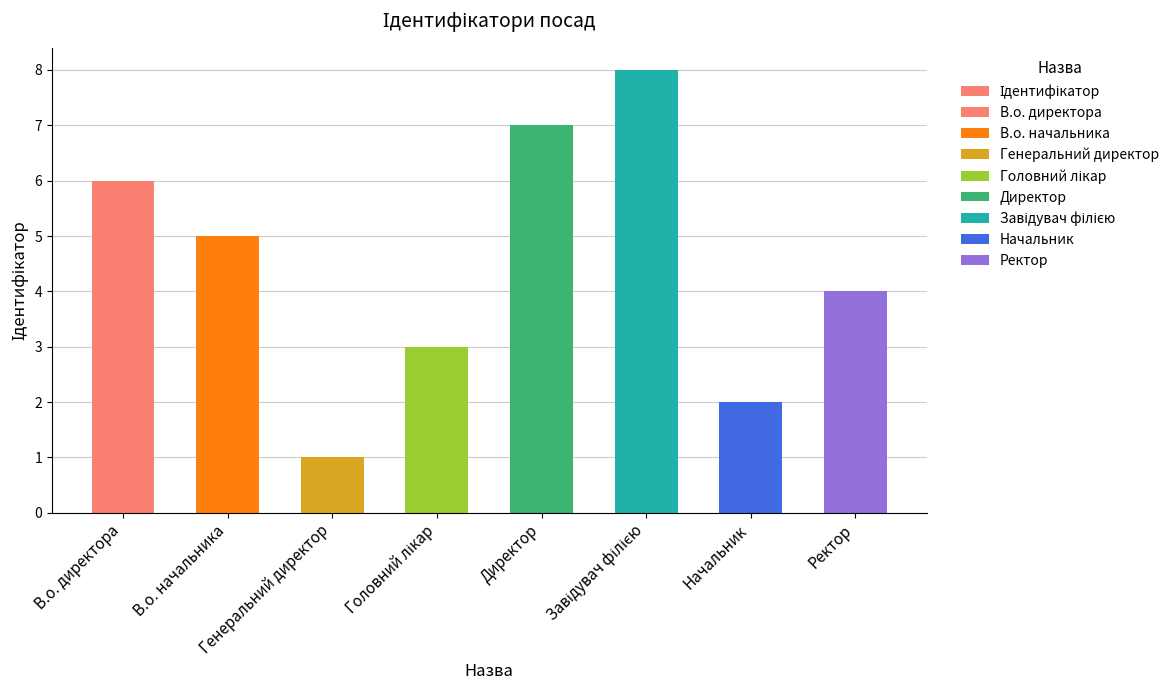

List the labels in order of value, smallest first.

Генеральний директор, Начальник, Головний лікар, Ректор, В.о. начальника, В.о. директора, Директор, Завідувач філією